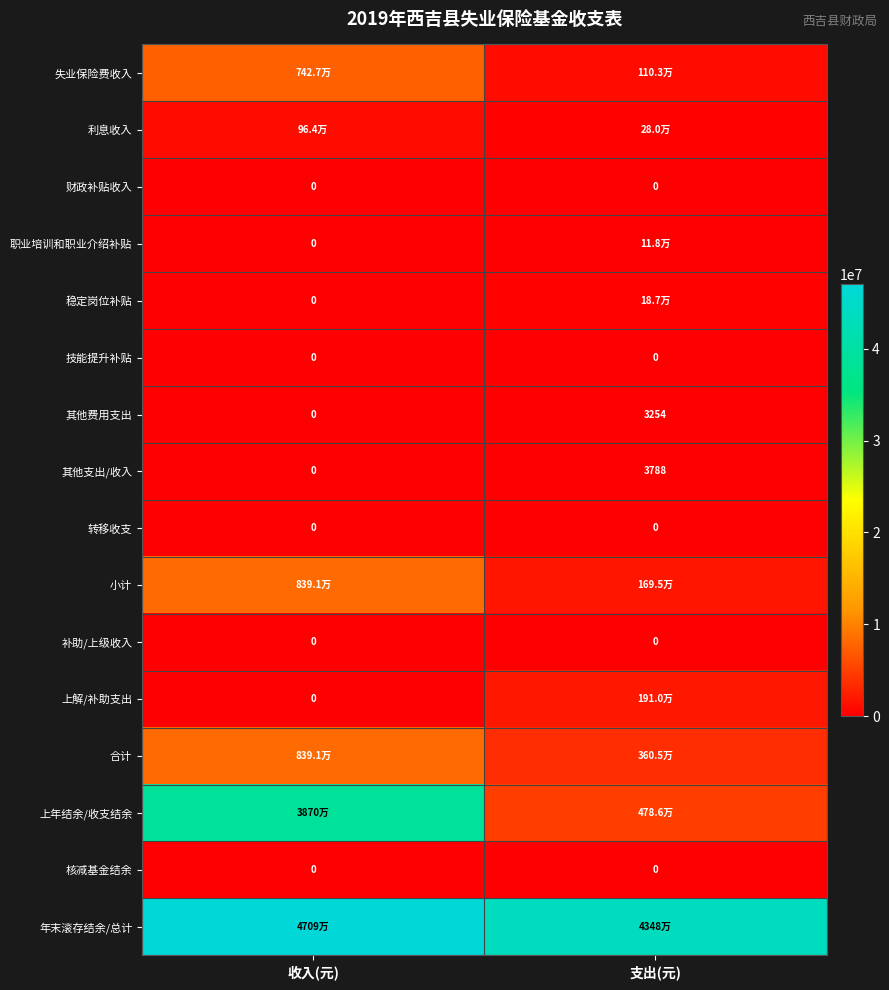

Is the value of 技能提升补贴 at 收入(元) greater than the value of 其他费用支出 at 支出(元)?

No